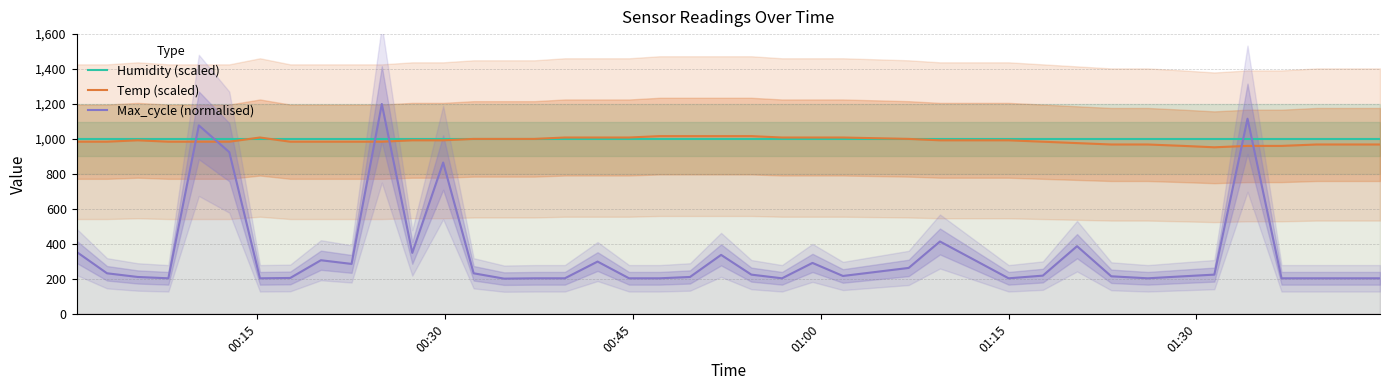

What is the highest value of the Temp (scaled) series?

1016.0